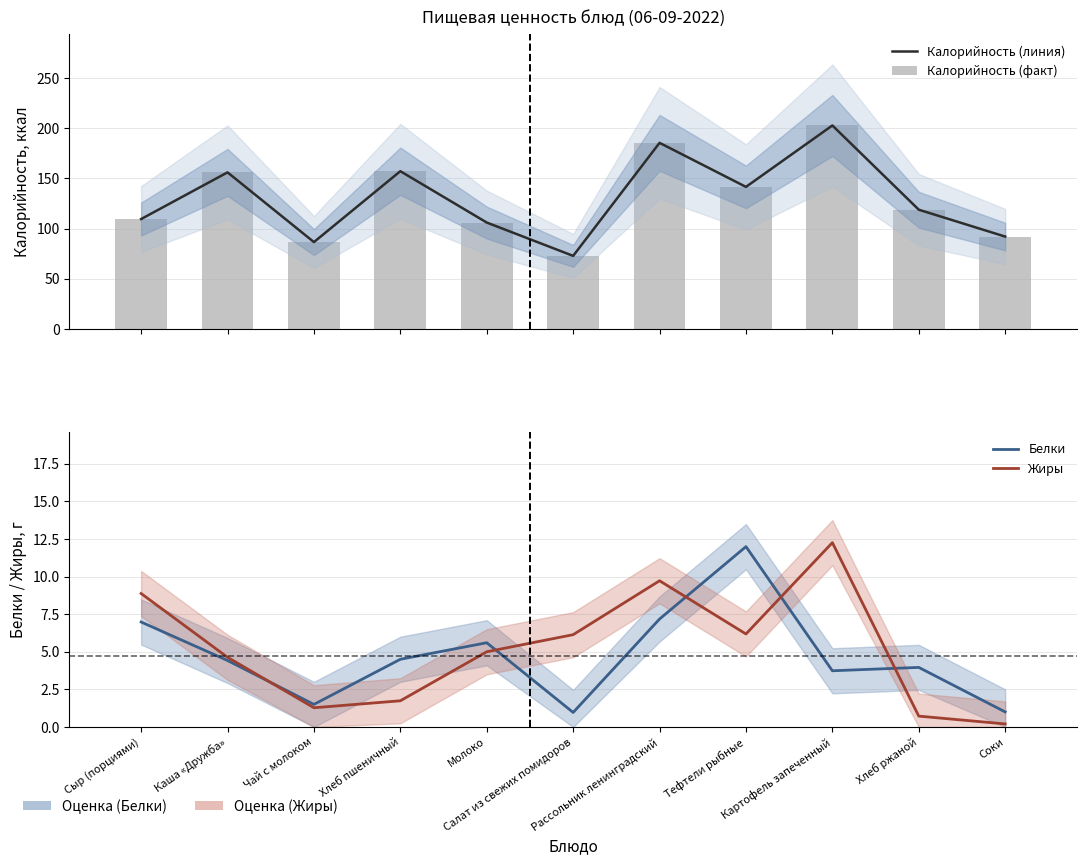

Is the value of Жиры at Картофель запеченный greater than the value of Белки at Чай с молоком?

Yes